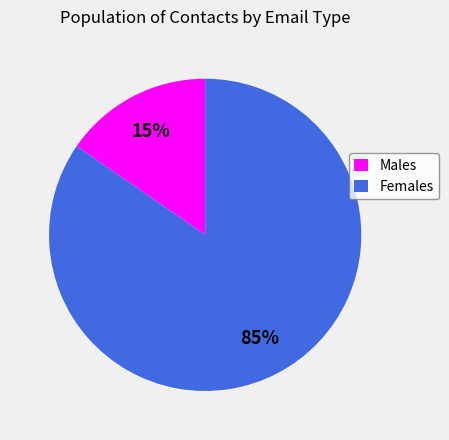

Between Females and Males, which is larger?

Females